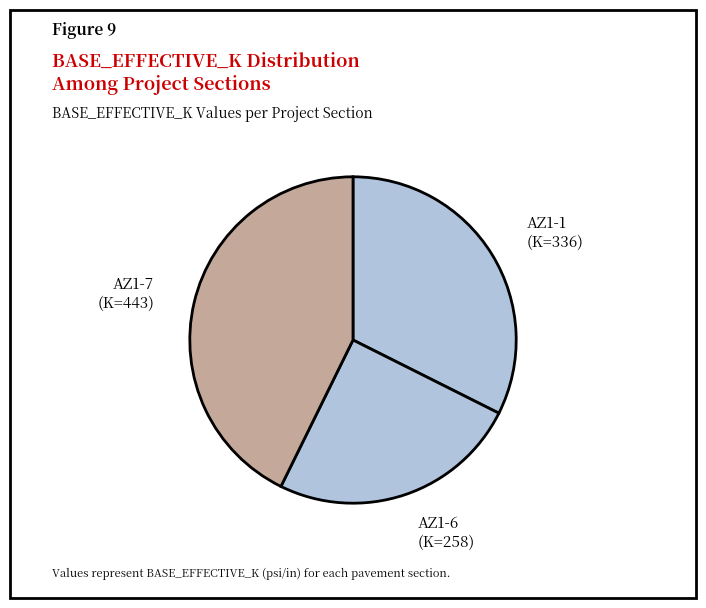

Do AZ1-6 and AZ1-7 together represent more than half of the pie?

Yes